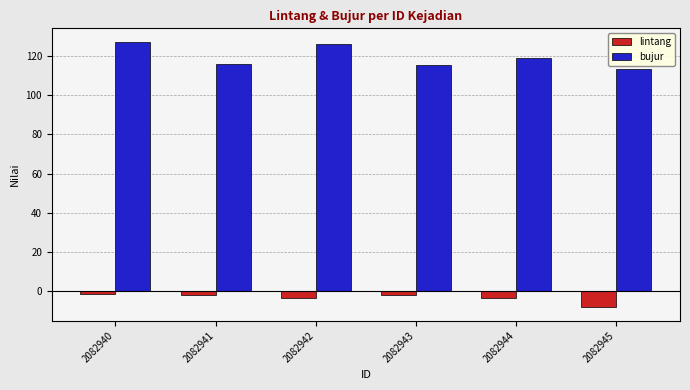

How many categories are shown in the chart?

6